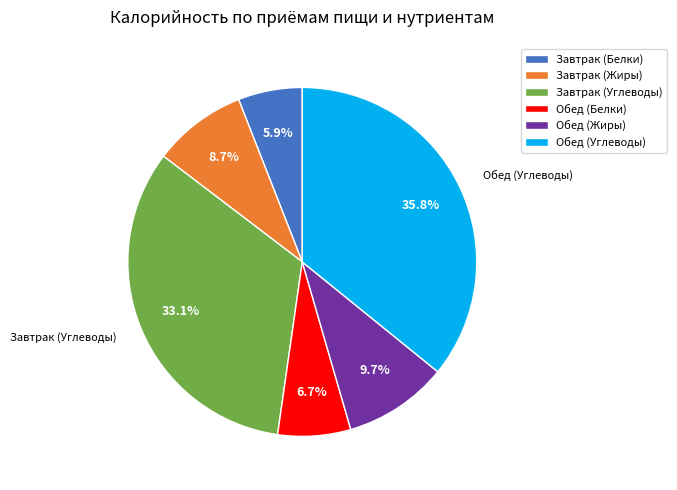

How many segments does this pie chart have?

6